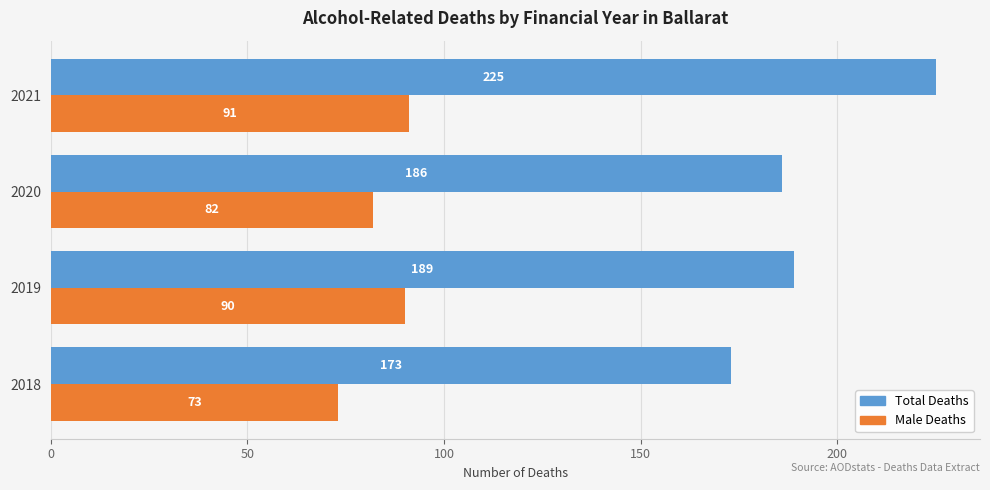

Between 2019 and 2021, which series saw the biggest shift?

Total Deaths